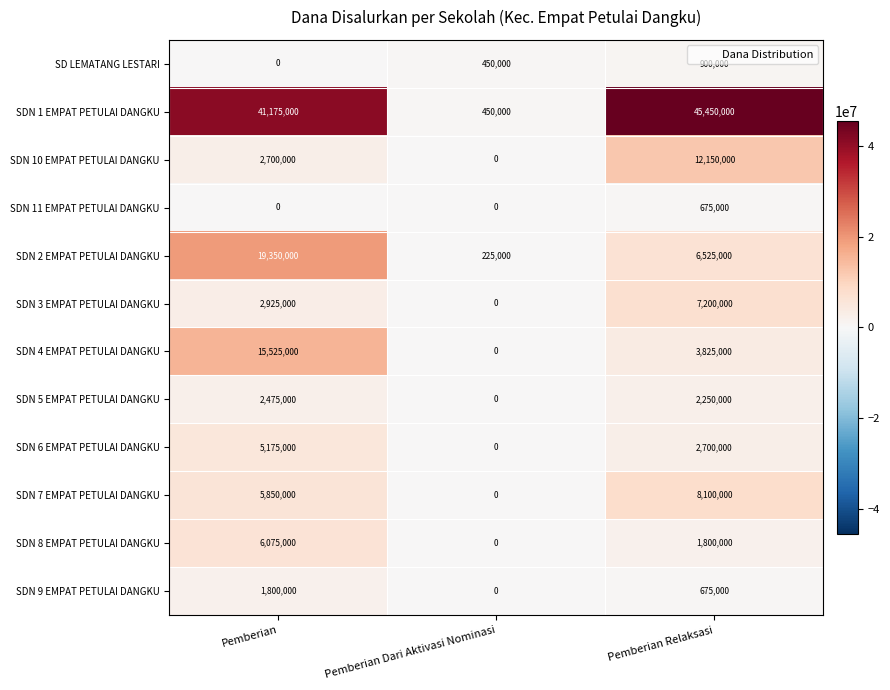

True or false: SDN 7 EMPAT PETULAI DANGKU has a value of 5037841 at Pemberian Relaksasi.

False